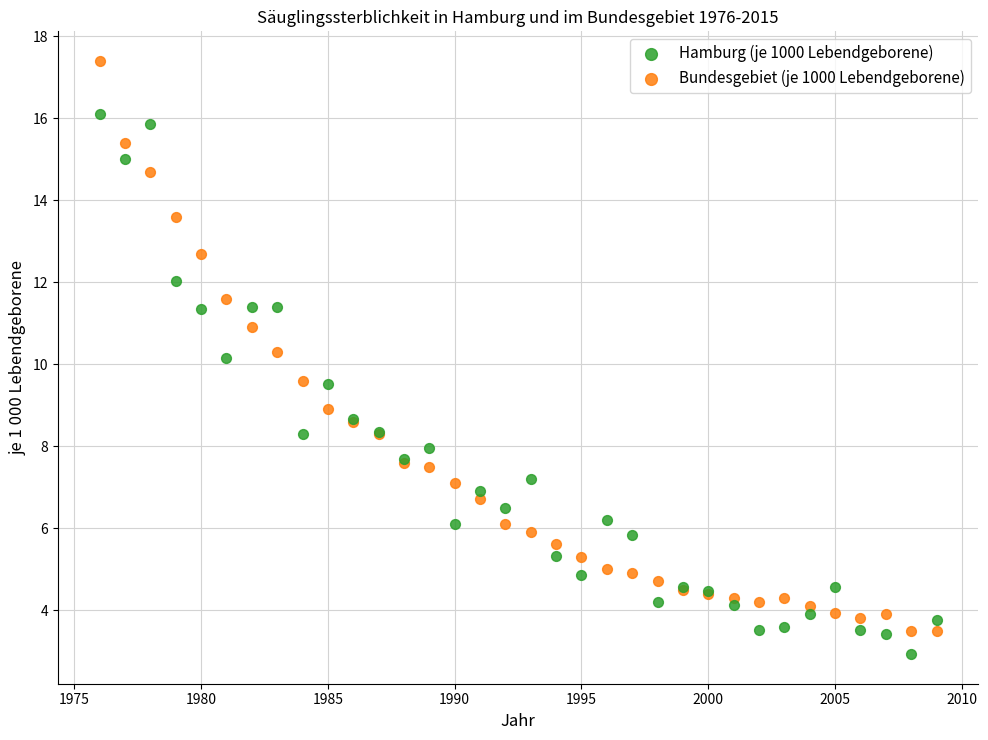

Which series has the largest Y range (max minus min)?

Bundesgebiet (je 1000 Lebendgeborene)